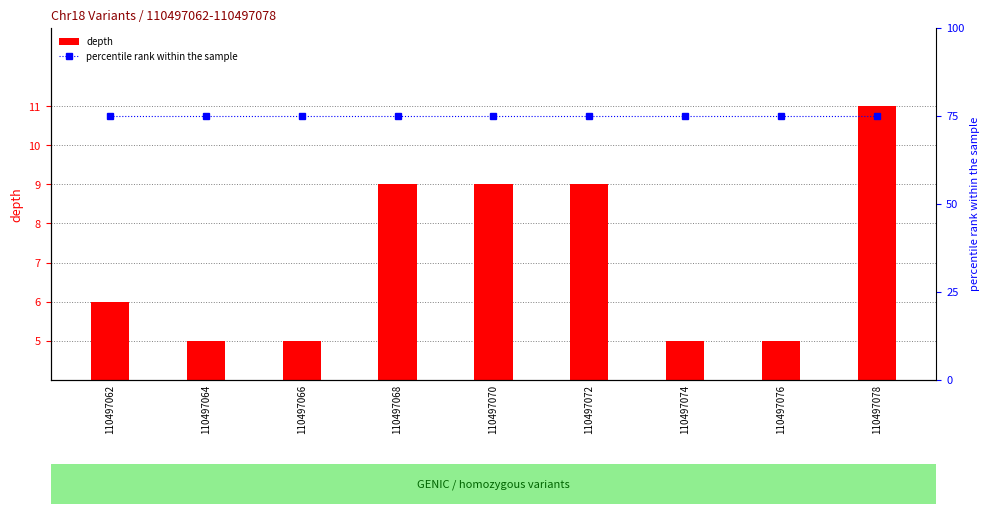

What is the difference between the highest and lowest values at 110497062?

69